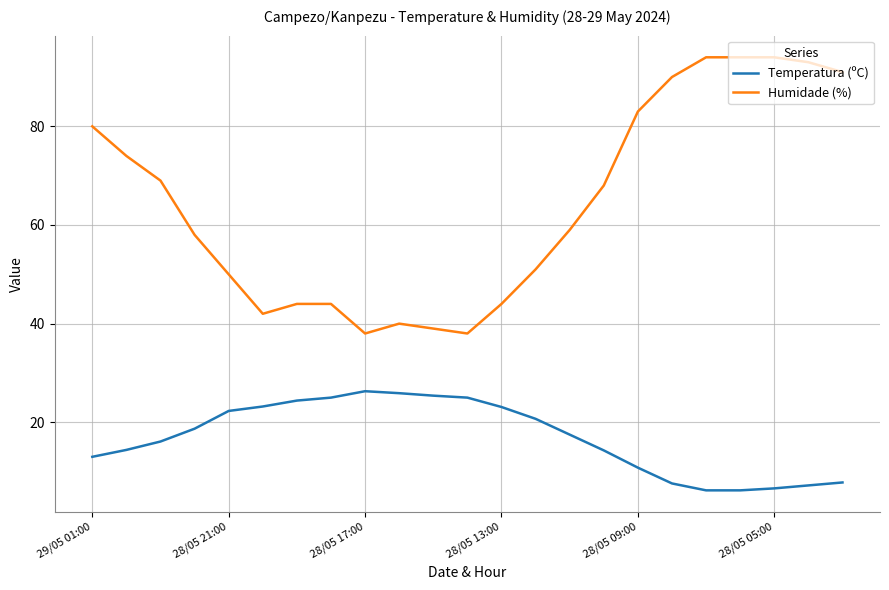

Which series has the largest total across all categories?

Humidade (%)